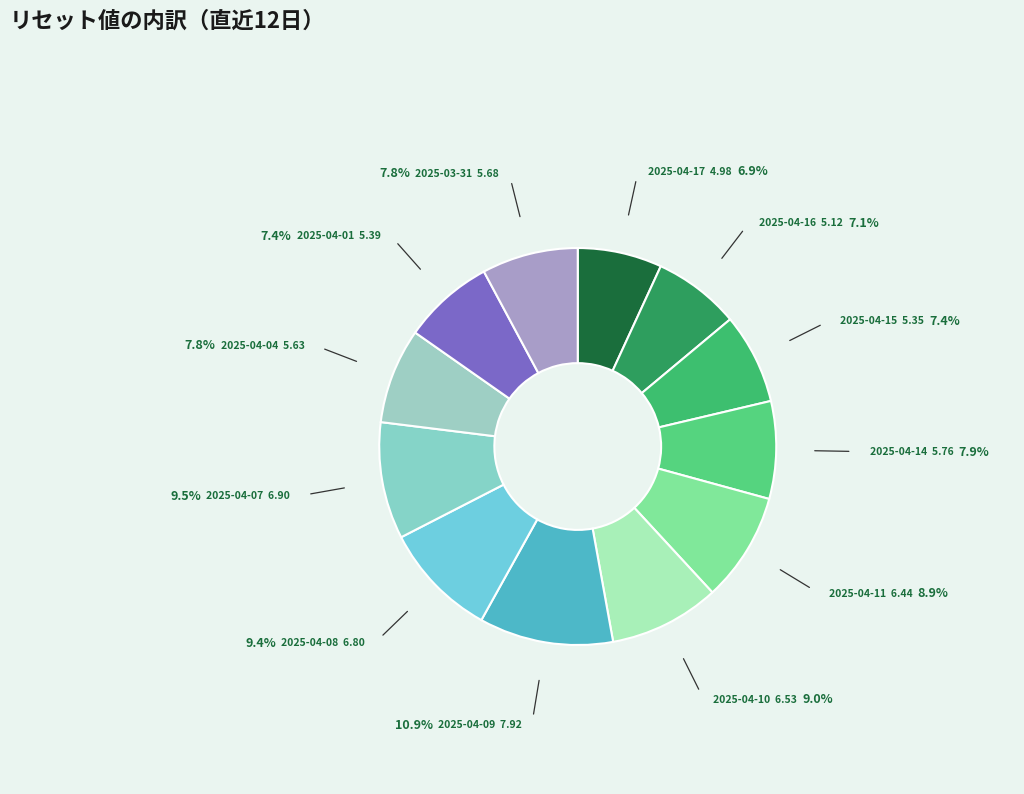

Does 2025-04-15 account for over 50% of the chart?

No